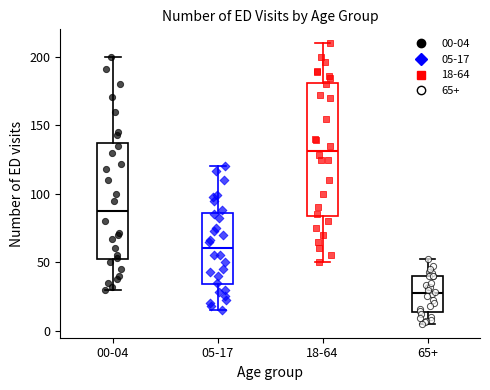

Reading left to right, read every box against the y-axis: the position of its median line, the range the box covers, and the ends of its whiskers. The values are not printed on the chart, so give them approximately, as read against the axis.

00-04: median 90, box 50 to 135, whiskers 30 to 200
05-17: median 60, box 35 to 85, whiskers 15 to 120
18-64: median 130, box 85 to 180, whiskers 50 to 210
65+: median 30, box 15 to 40, whiskers 5 to 50